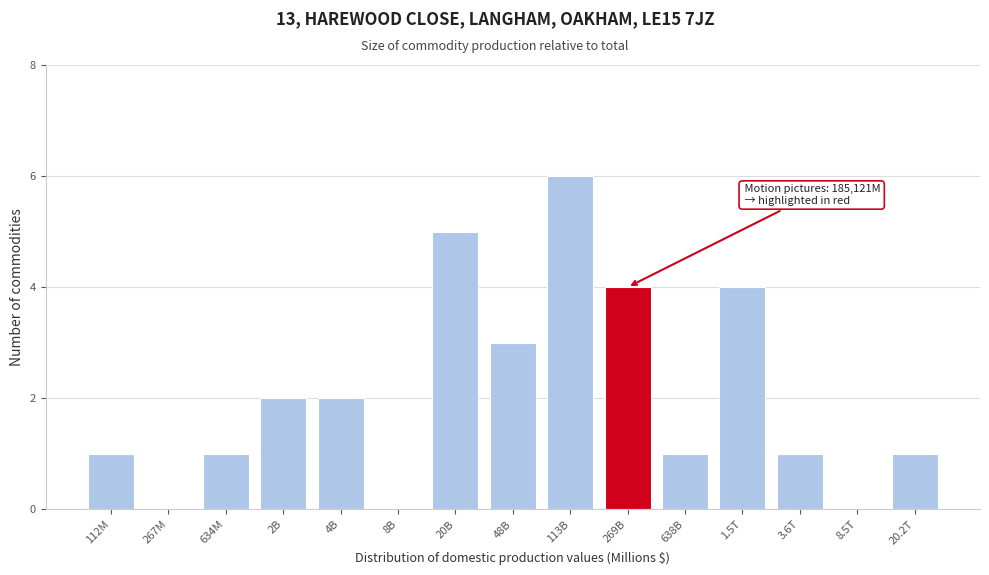

Reading right to left, what are all the values shown in this chart?

20.2T=1	8.5T=0	3.6T=1	1.5T=4	638B=1	269B=4	113B=6	48B=3	20B=5	8B=0	4B=2	2B=2	634M=1	267M=0	112M=1